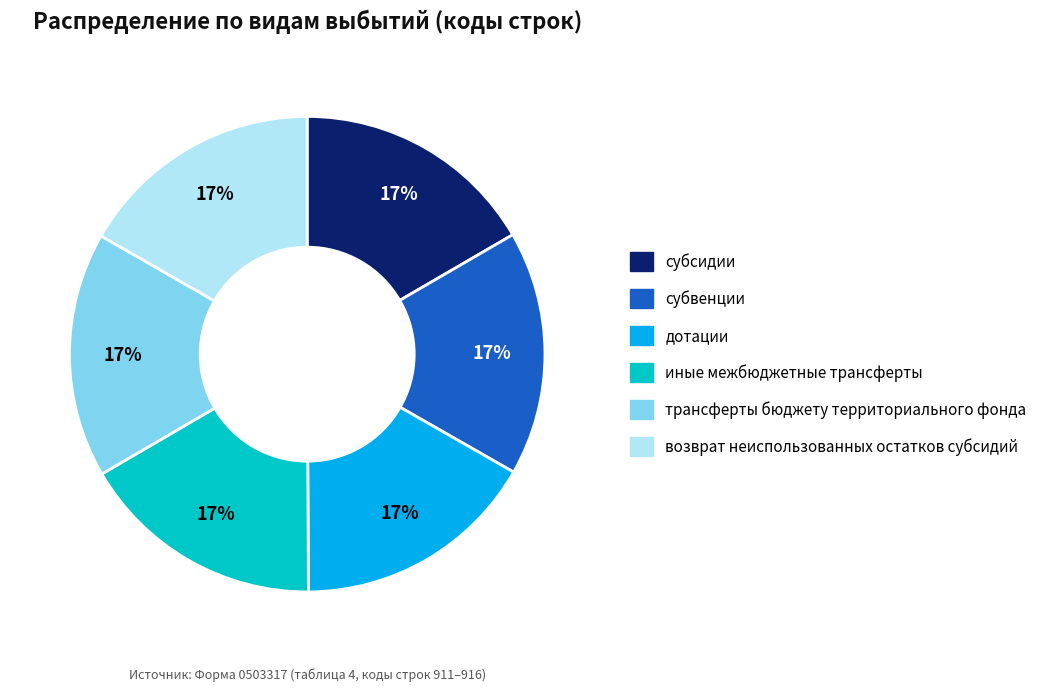

How many segments does this pie chart have?

6